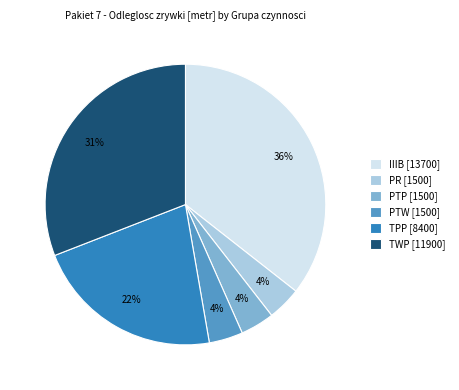

Is it true that TWP is 20% of the pie?

False